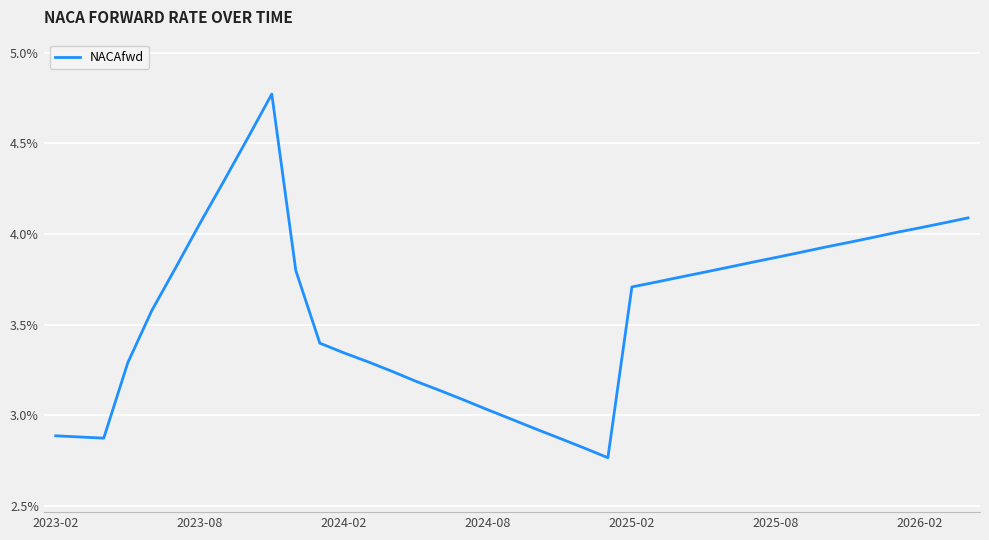

What is the difference between the maximum and minimum values?

2.0